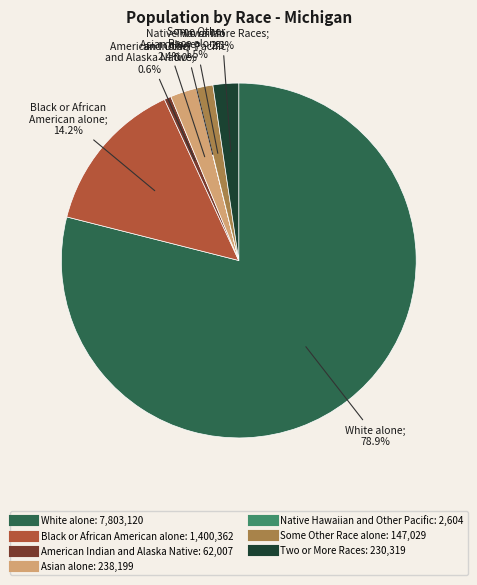

Is it true that Asian alone is 2% of the pie?

True